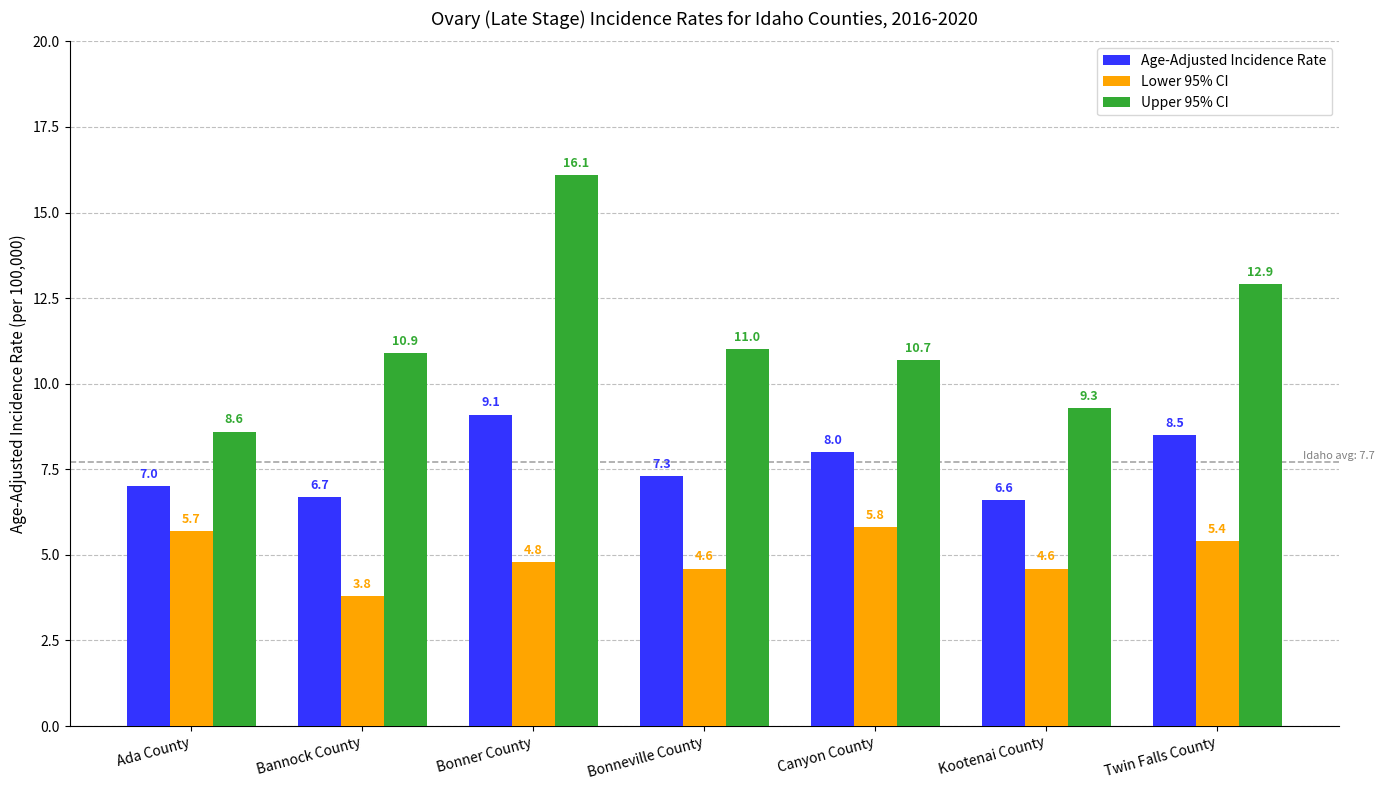

Reading right to left, what are all the values shown in this chart?

Age-Adjusted Incidence Rate: Twin Falls County=8.5	Kootenai County=6.6	Canyon County=8.0	Bonneville County=7.3	Bonner County=9.1	Bannock County=6.7	Ada County=7.0
Lower 95% CI: Twin Falls County=5.4	Kootenai County=4.6	Canyon County=5.8	Bonneville County=4.6	Bonner County=4.8	Bannock County=3.8	Ada County=5.7
Upper 95% CI: Twin Falls County=12.9	Kootenai County=9.3	Canyon County=10.7	Bonneville County=11.0	Bonner County=16.1	Bannock County=10.9	Ada County=8.6